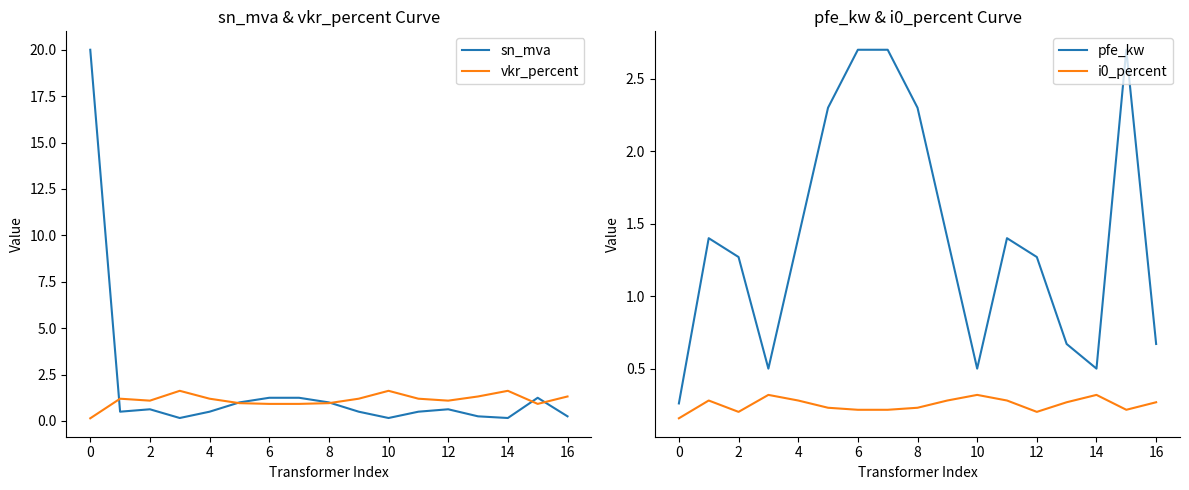

Is the value of vkr_percent at 15 greater than the value of i0_percent at 15?

Yes